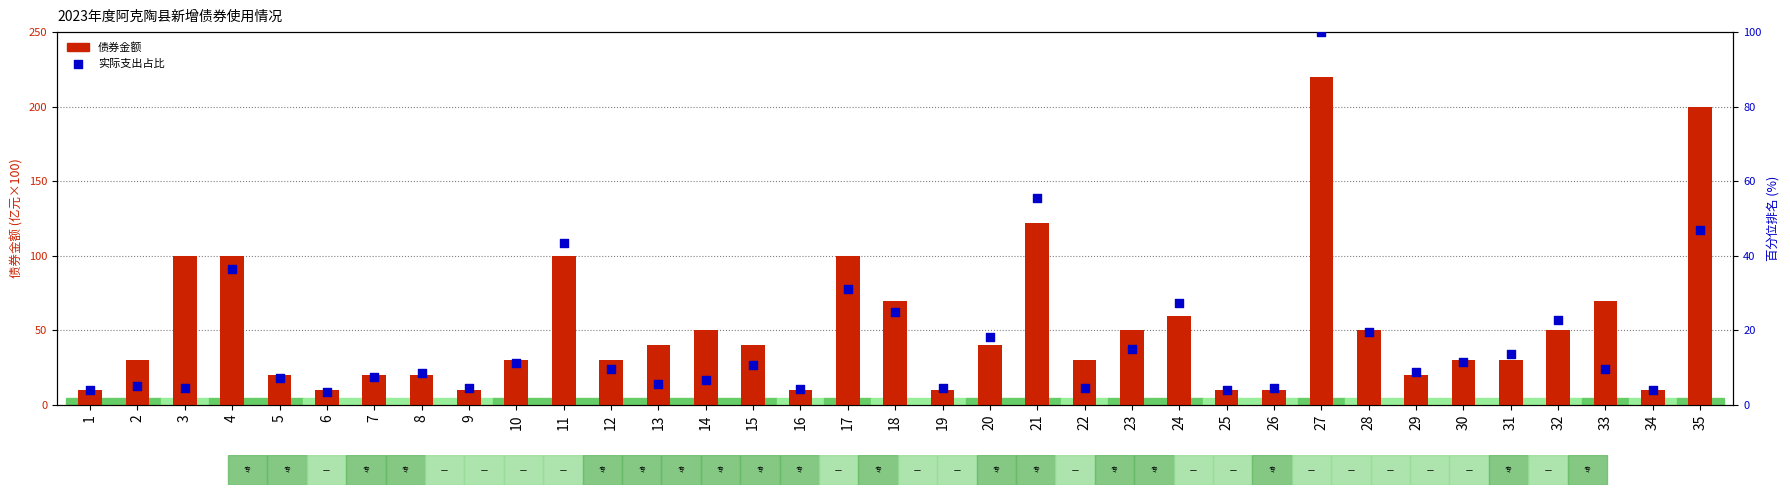

Which series has the widest spread of Y values?

债券金额(×100万元)